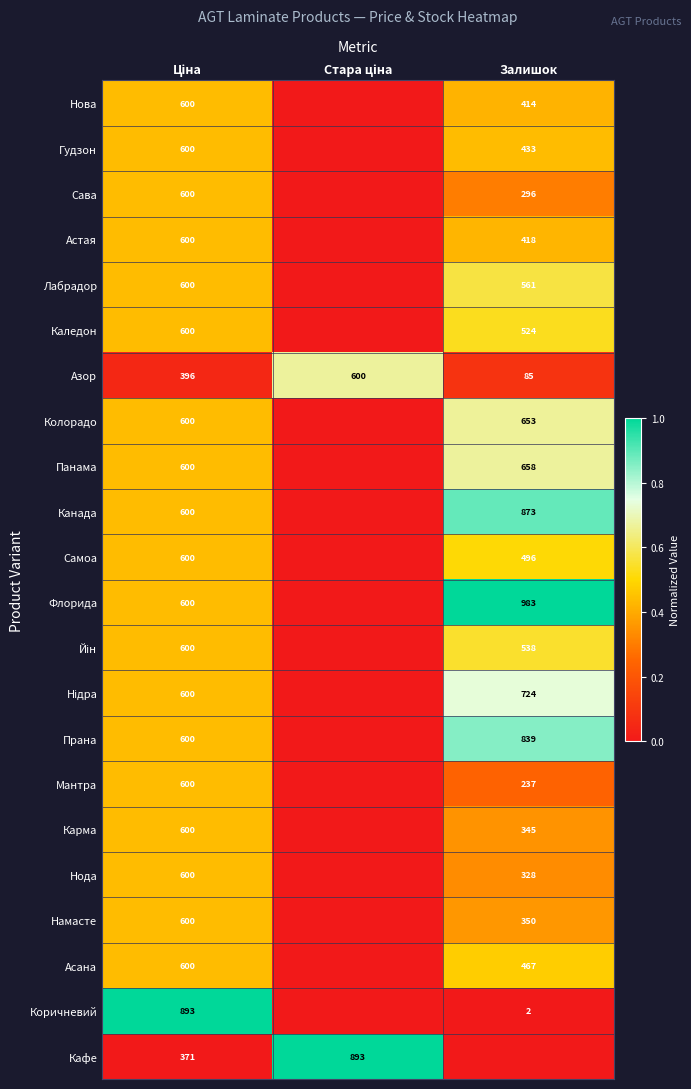

Count the number of data series in this chart.

22